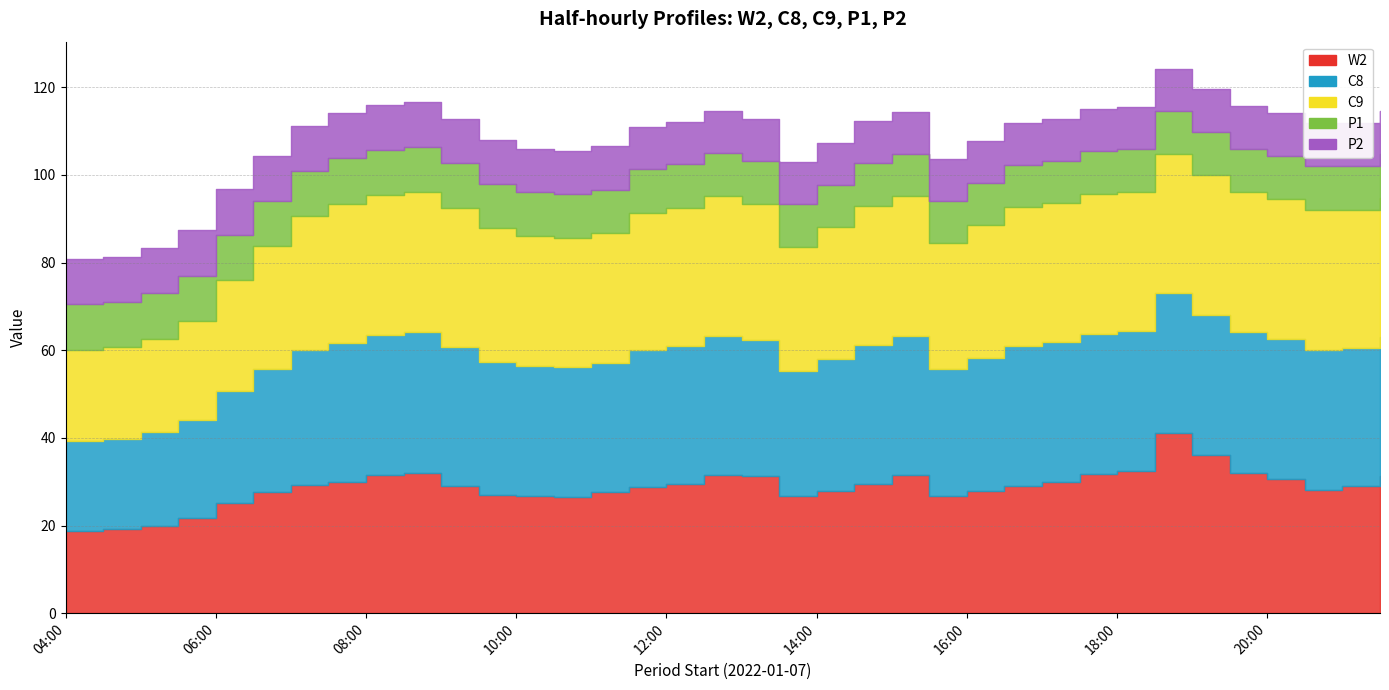

True or false: P1 and W2 cross at least once.

False